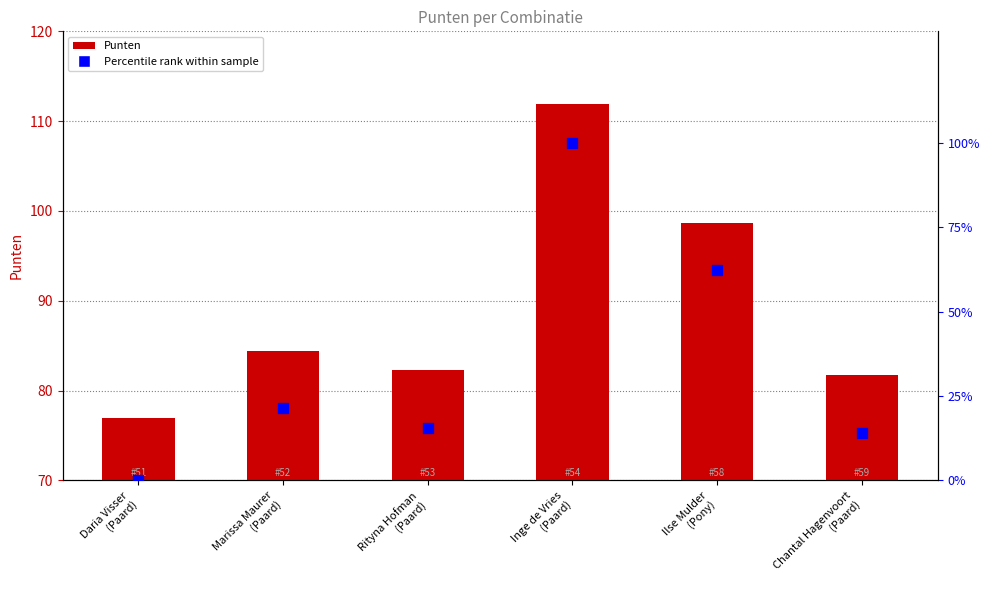

Is the value of Punten at Rityna Hofman
(Paard) greater than the value of Percentile rank within sample at Chantal Hagenvoort
(Paard)?

Yes